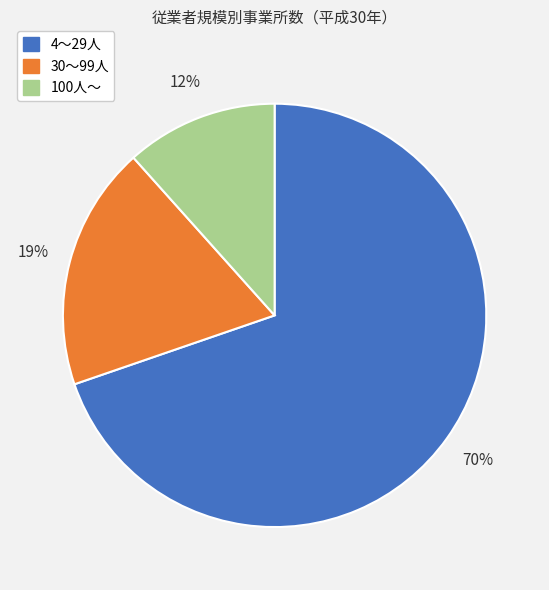

Combined, do 100人～ and 30～99人 account for over 50%?

No